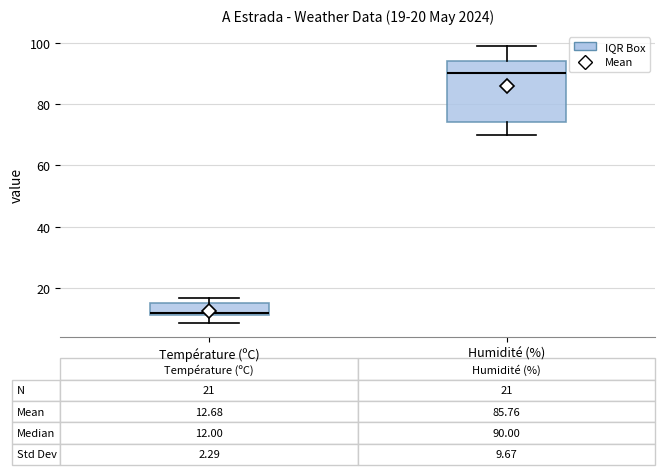

Which box's median line is the highest?

Humidité (%)